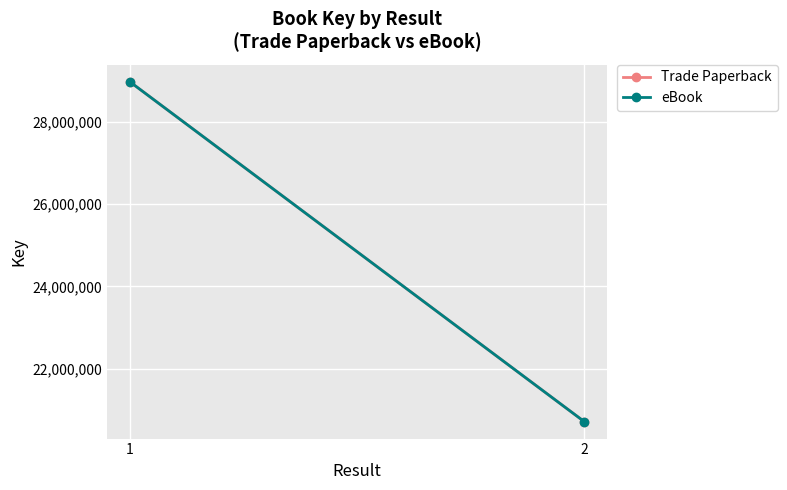

Which series has the widest spread of values?

Trade Paperback